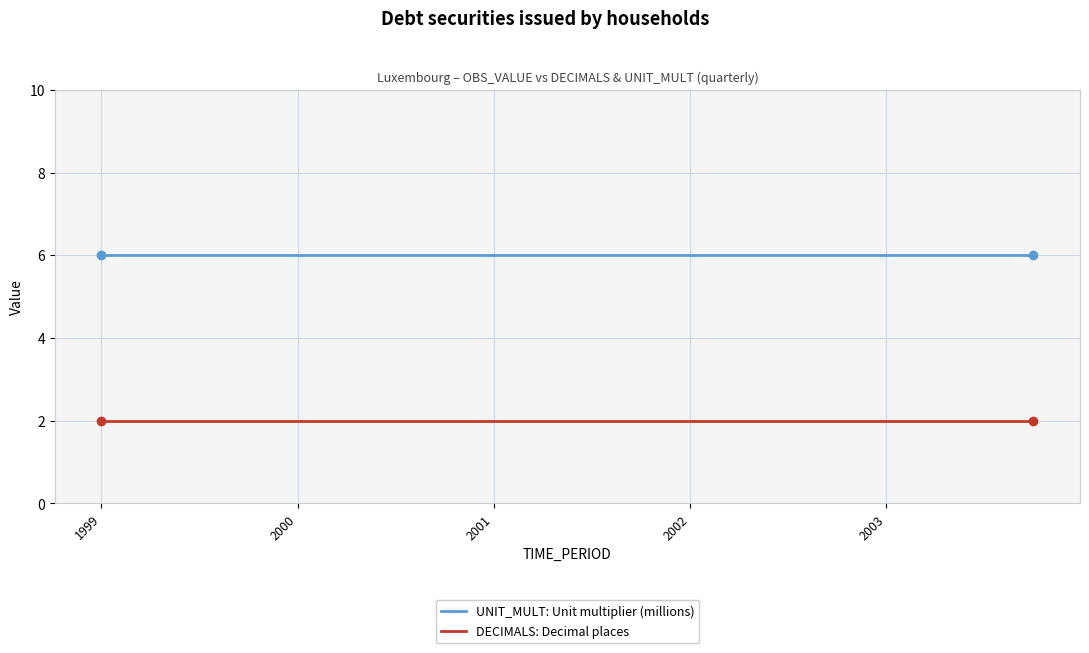

What is the maximum value for UNIT_MULT: Unit multiplier (millions)?

6